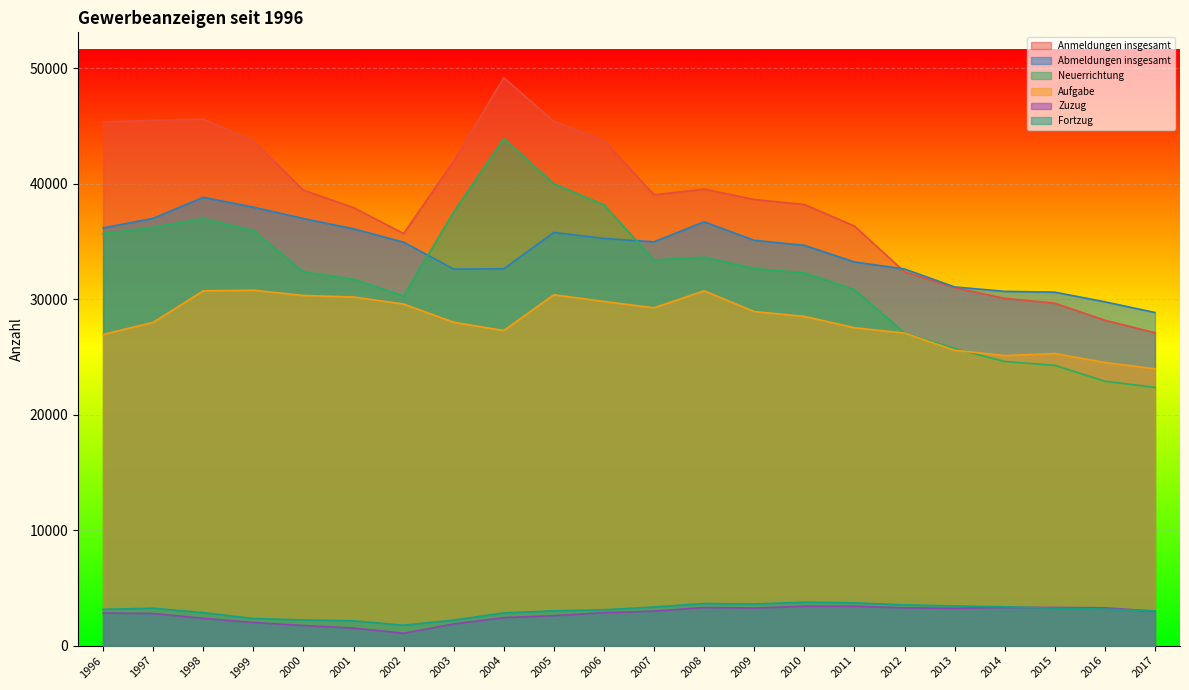

At which category is the sum across all series the highest?

2004